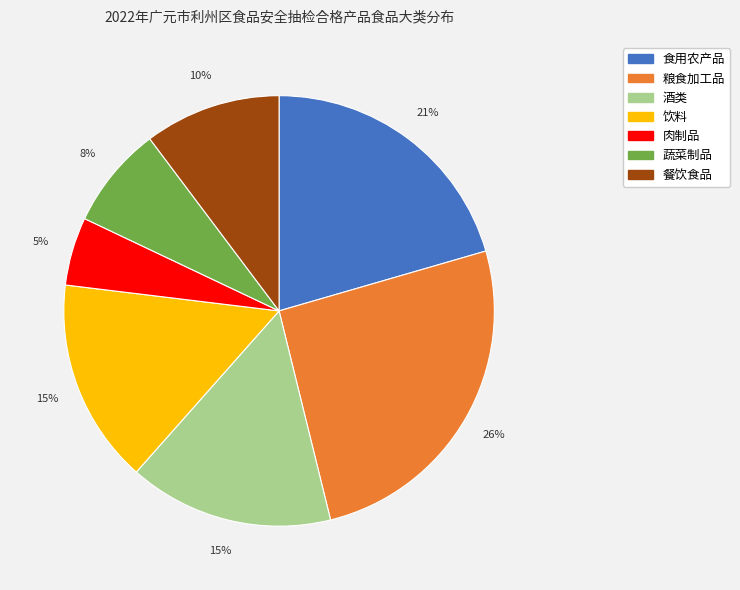

Is it true that 蔬菜制品 is 8% of the pie?

True